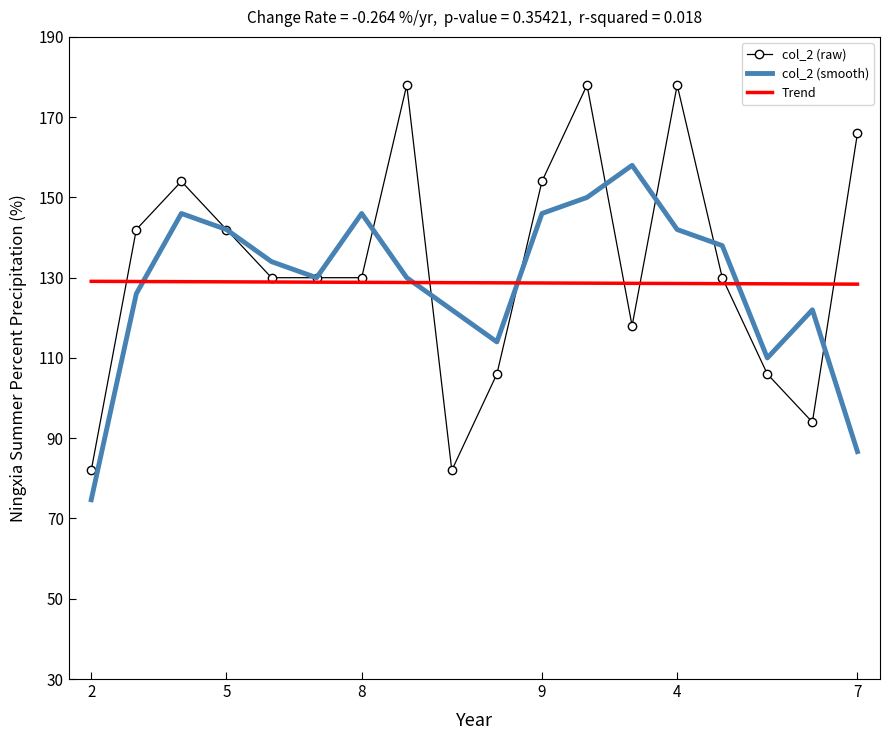

Which series has the widest spread of values?

col_2 (raw)